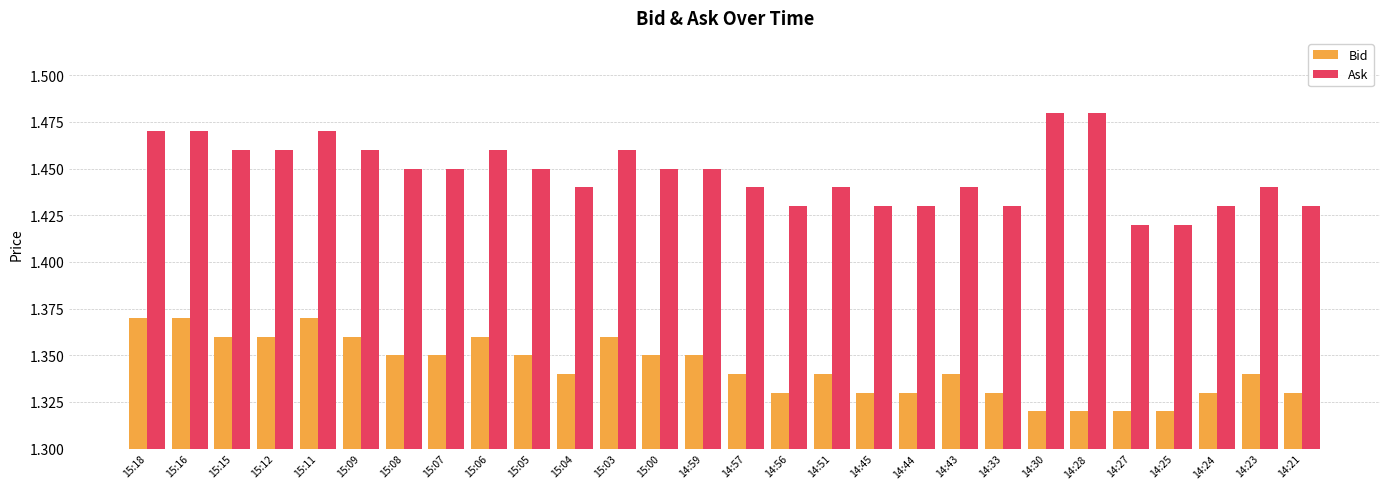

Rank the series by their average value, from lowest to highest.

Bid, Ask